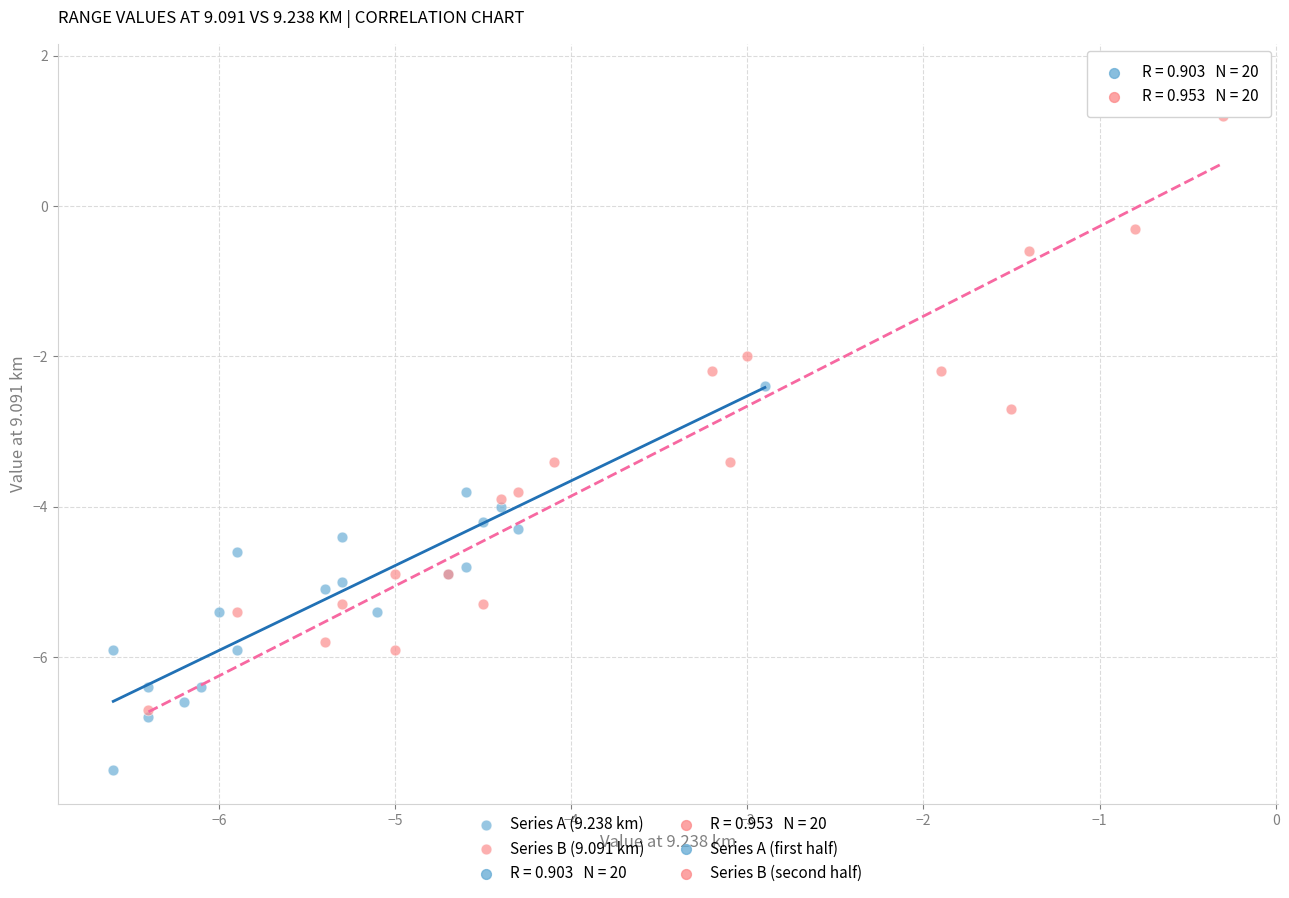

Which series contains the highest Y value?

Series B (9.091 km)